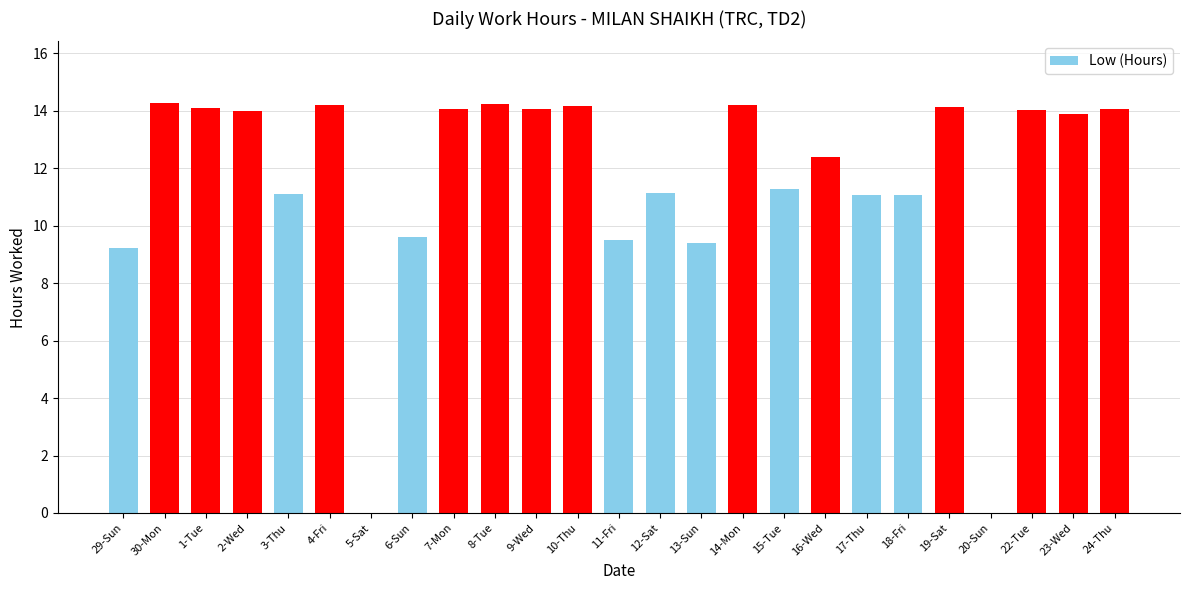

Where is the data nearest to the value 7?

29-Sun